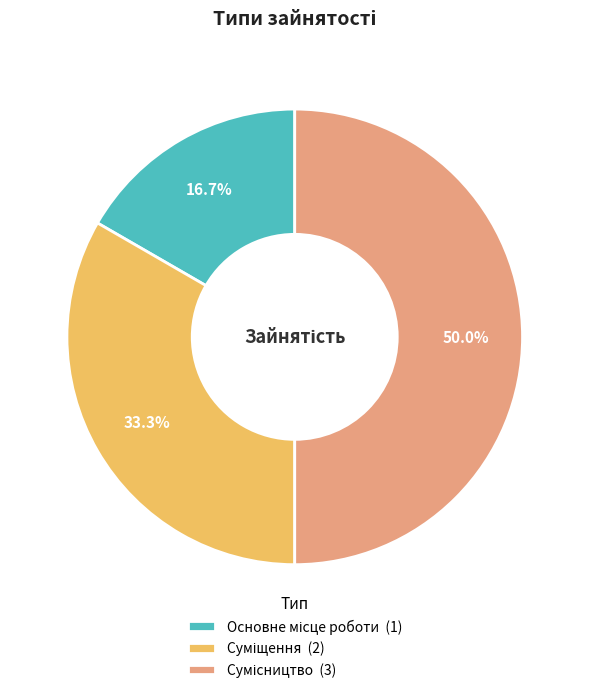

Count the number of slices in the pie.

3